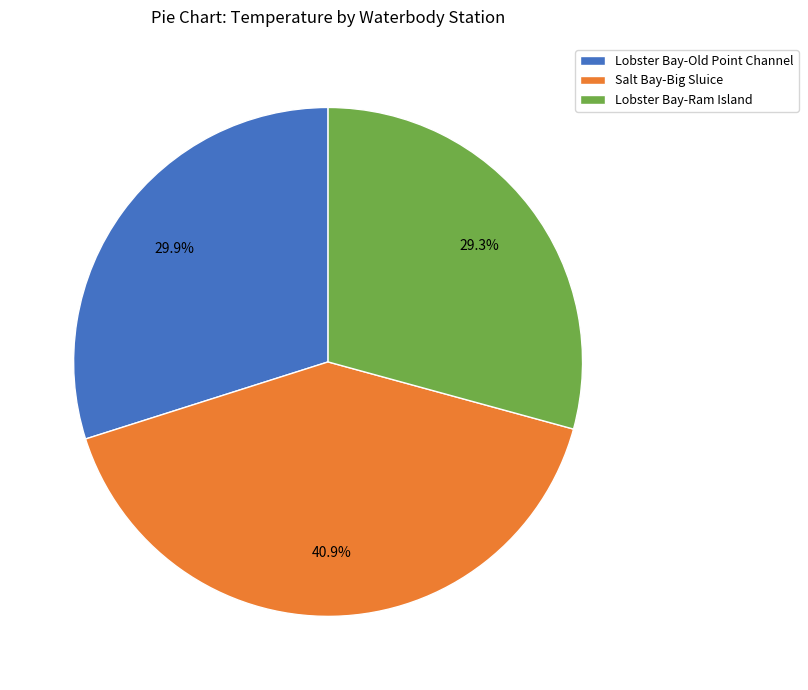

What percentage do Lobster Bay-Old Point Channel and Salt Bay-Big Sluice together represent?

70.7%